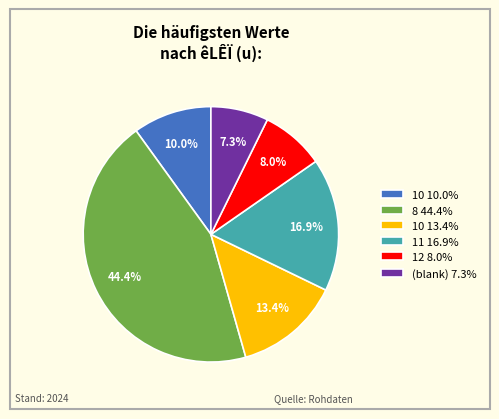

What portion of the pie excludes 12 8.0%?

92.0%